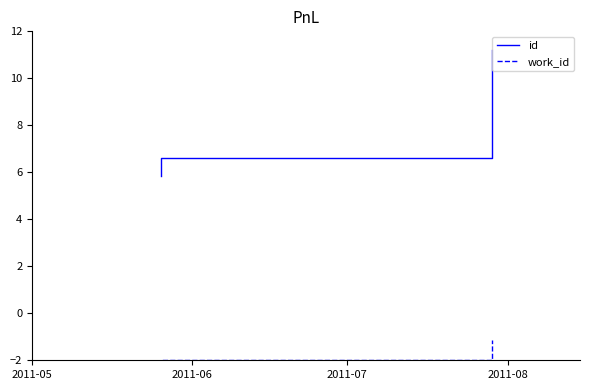

At how many categories does at least one series exceed 9?

1